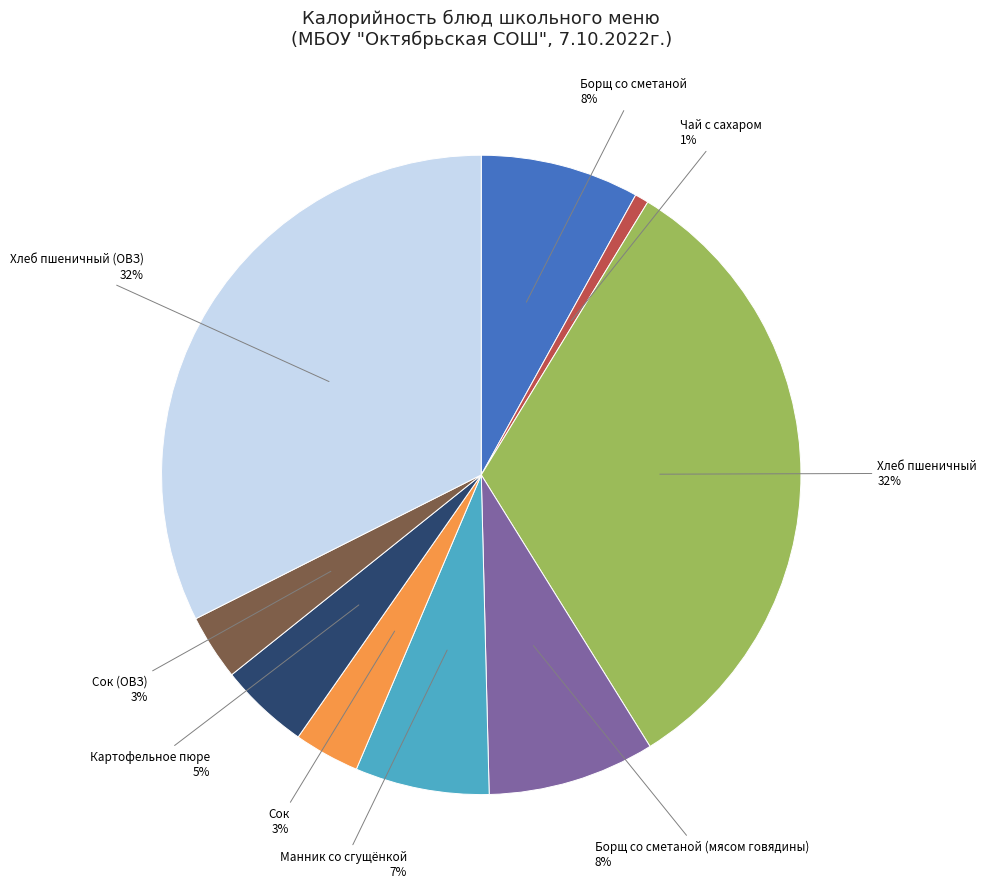

Is the sum of Борщ со сметаной and Картофельное пюре greater than half?

No